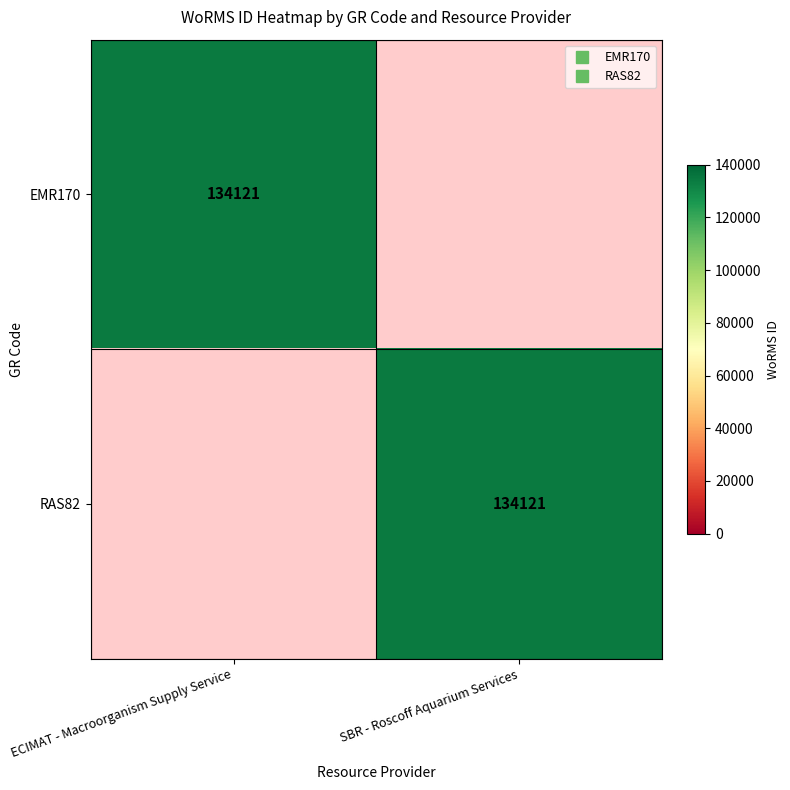

At how many categories does at least one series exceed 46558?

2